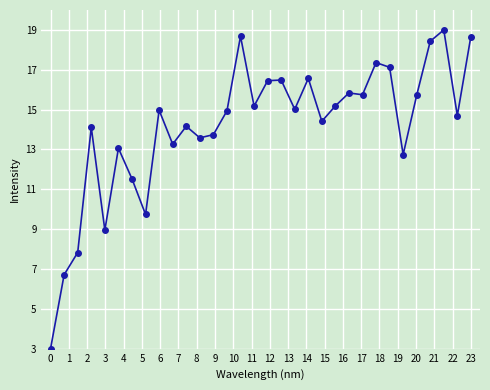

True or false: there are more than 1 points higher than both neighbors.

True